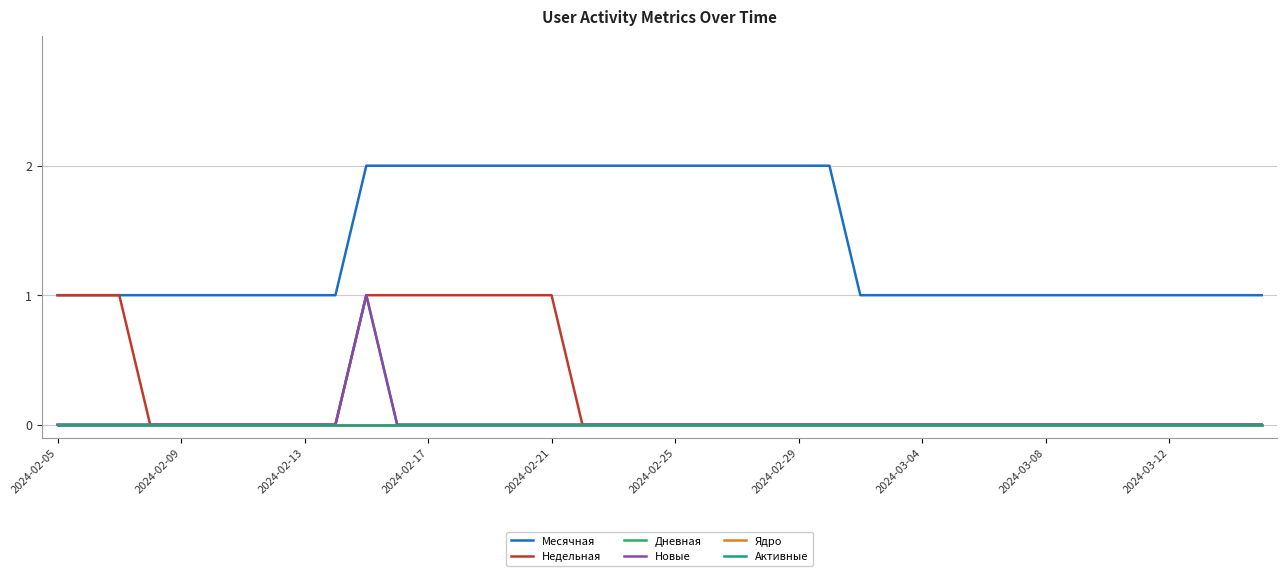

Does the chart display data point markers on the line(s)?

No